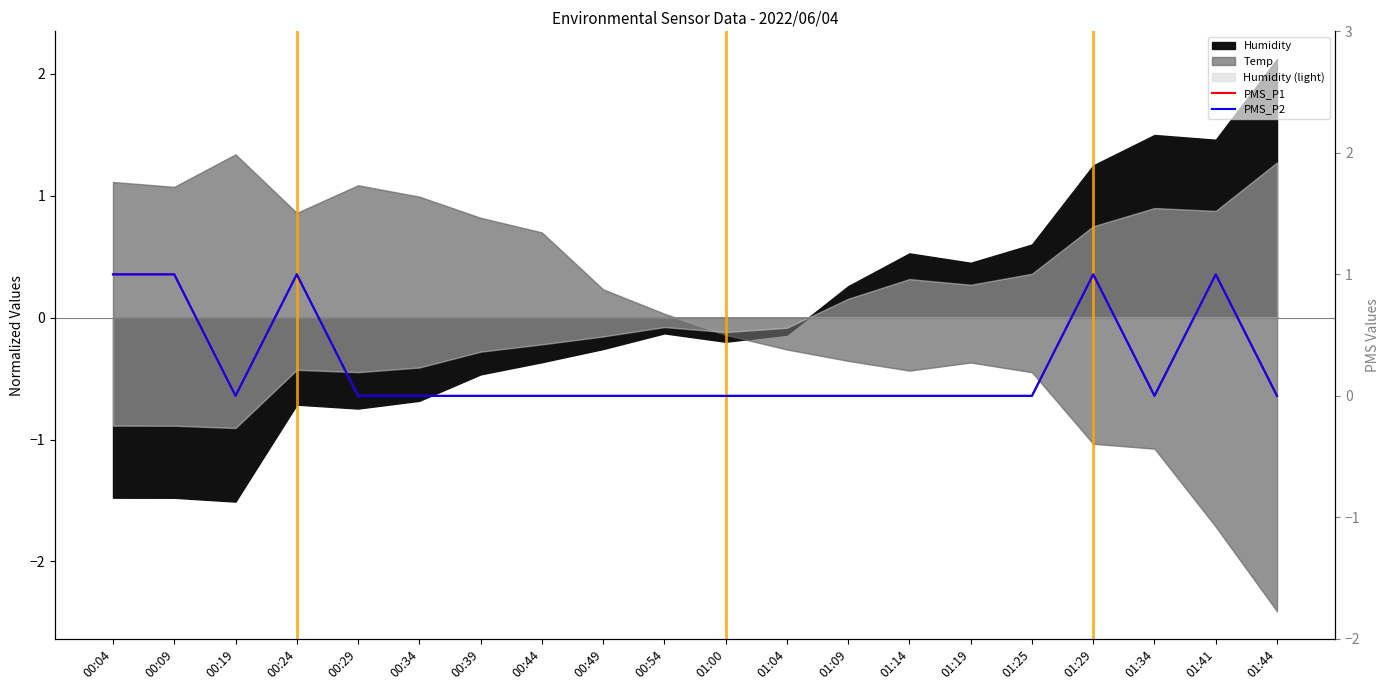

Which category has the lowest value in the PMS_P2 series?

00:19